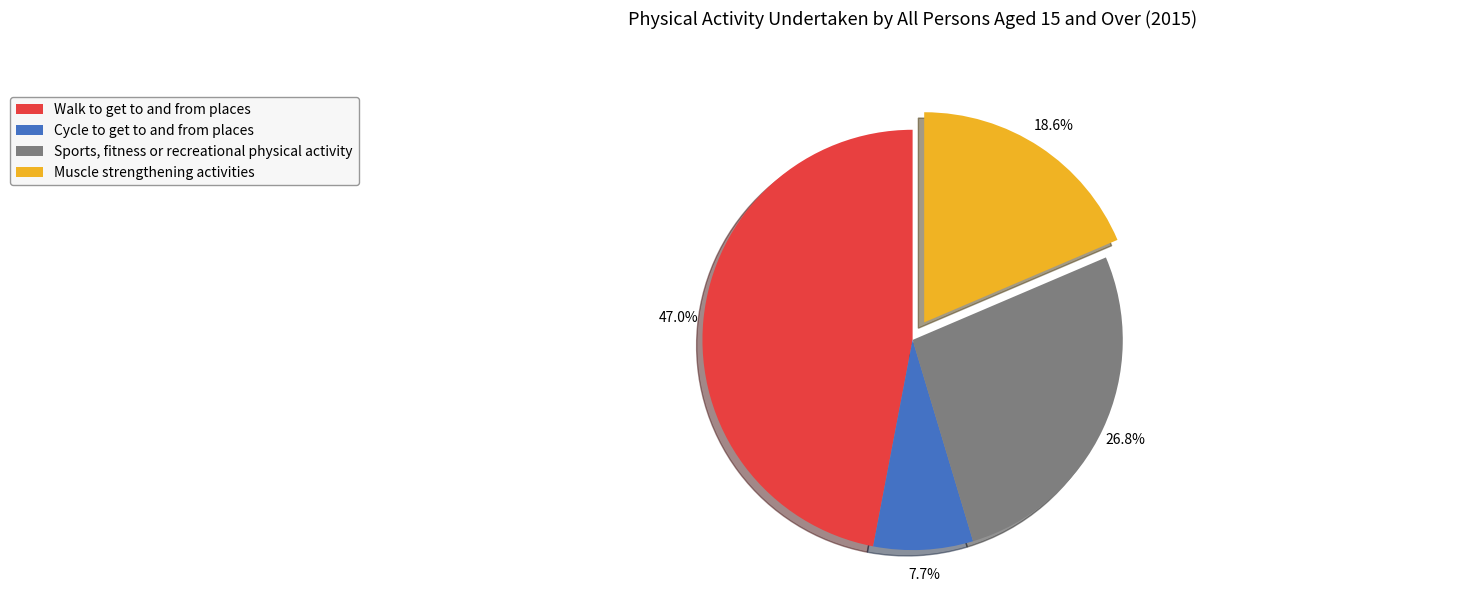

What percentage is the Muscle strengthening activities slice, to the nearest percent?

19%